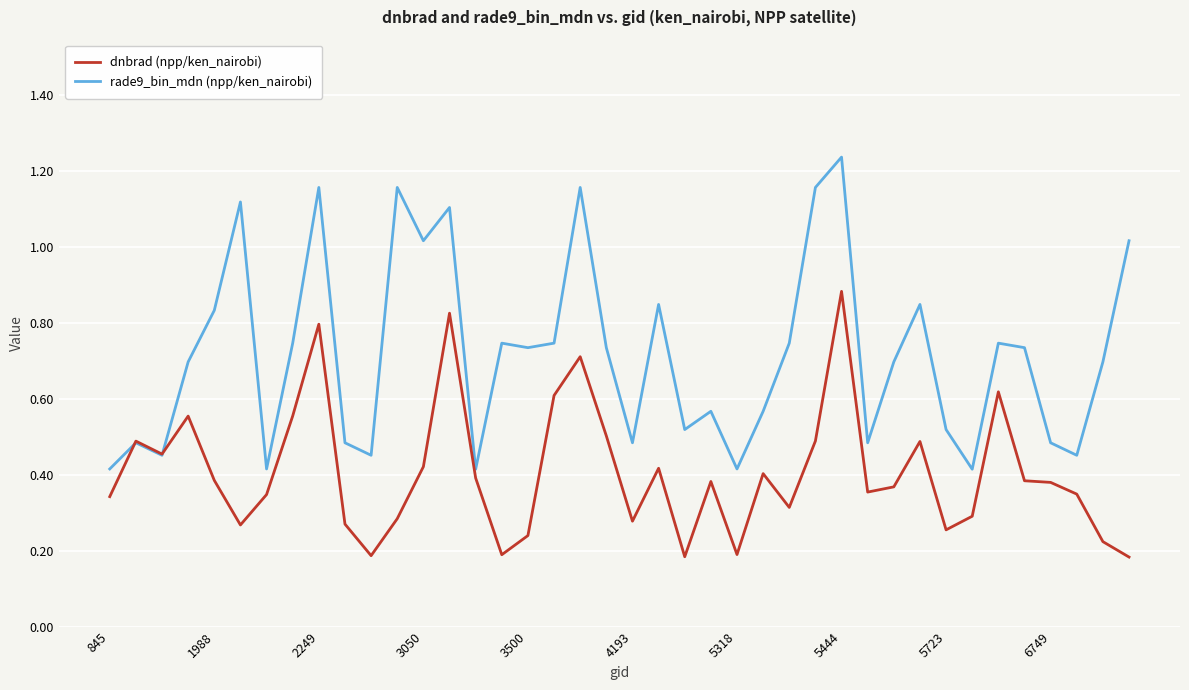

List the series in order of their overall mean, lowest first.

dnbrad (npp/ken_nairobi), rade9_bin_mdn (npp/ken_nairobi)